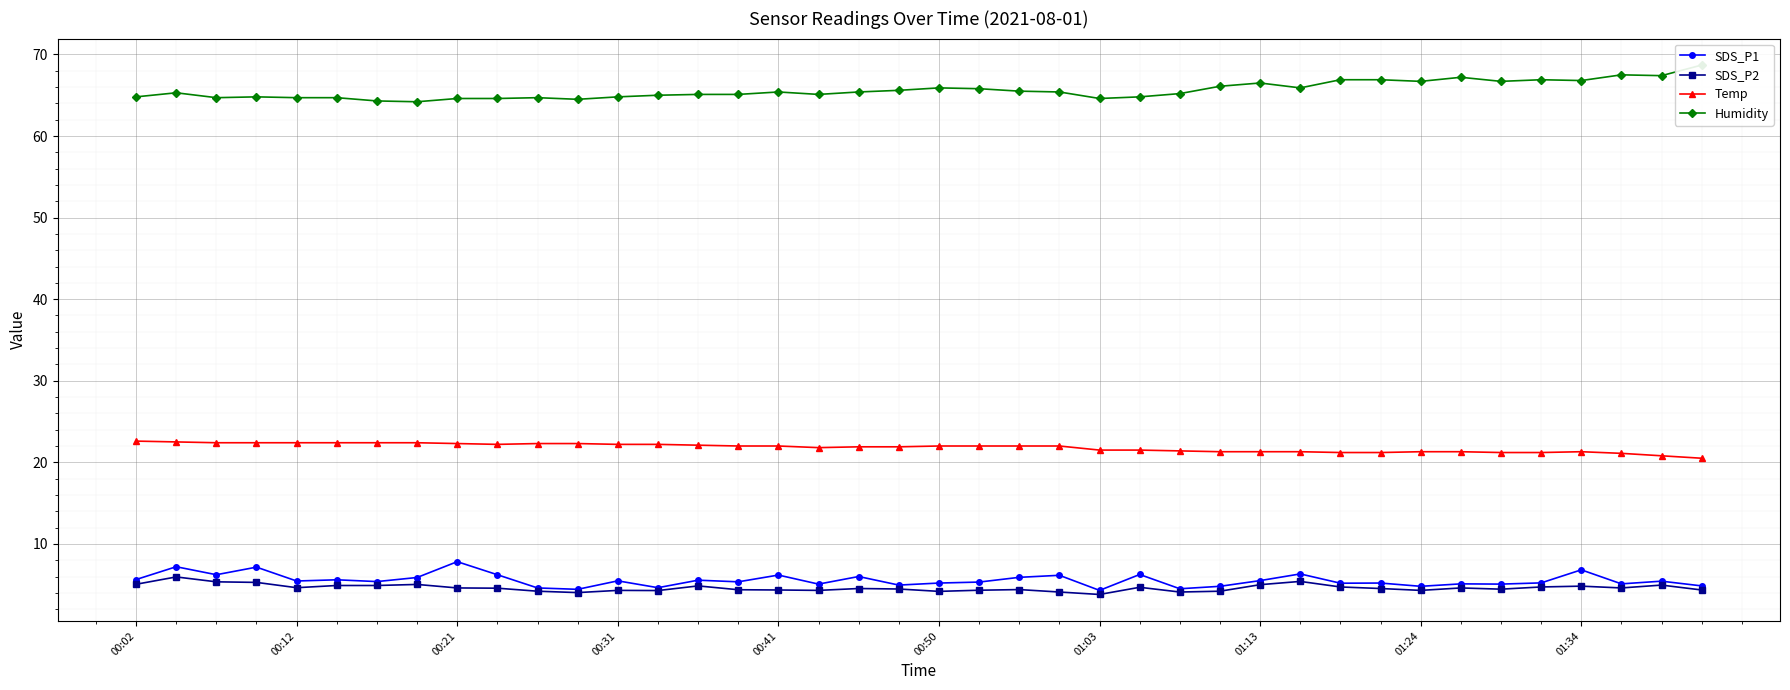

What is the difference between the SDS_P2 values at 18 and 00:02?

0.5